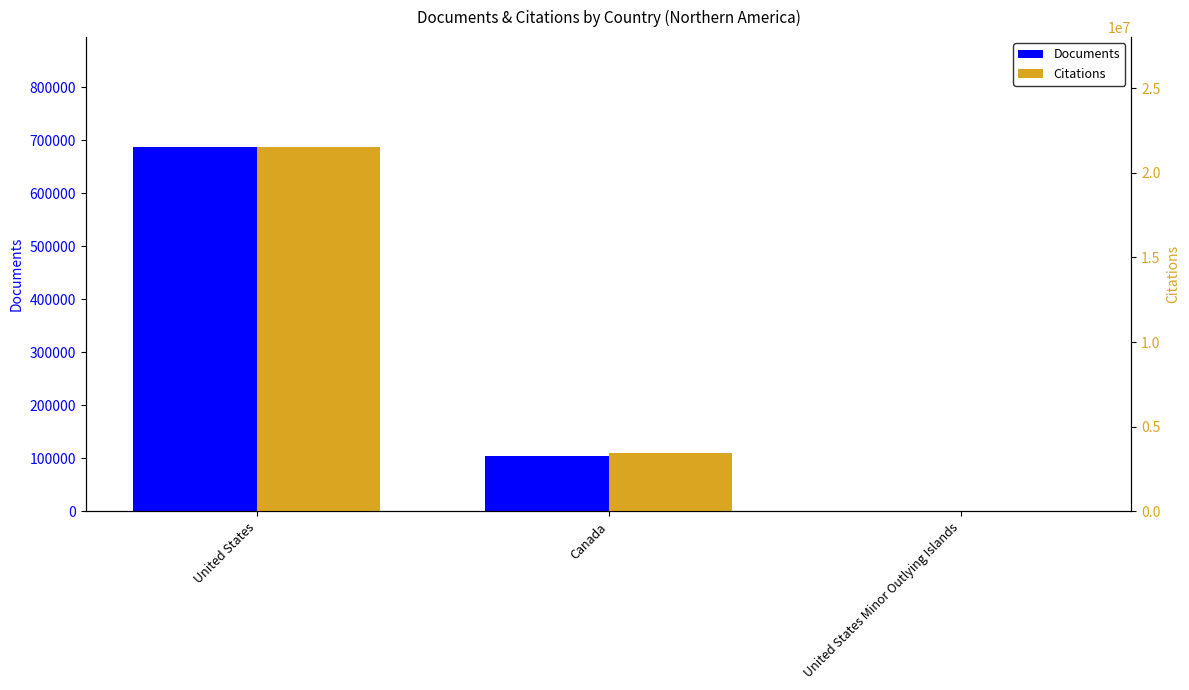

Reading left to right, list all the values displayed in this chart.

Documents: 688442	105204	5
Citations: 21548210	3468577	146